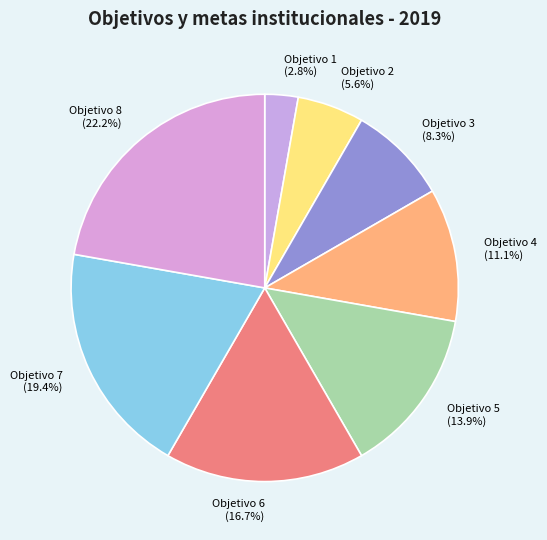

What is the ratio of the value at Objetivo 6 to the value at Objetivo 3?

2.0